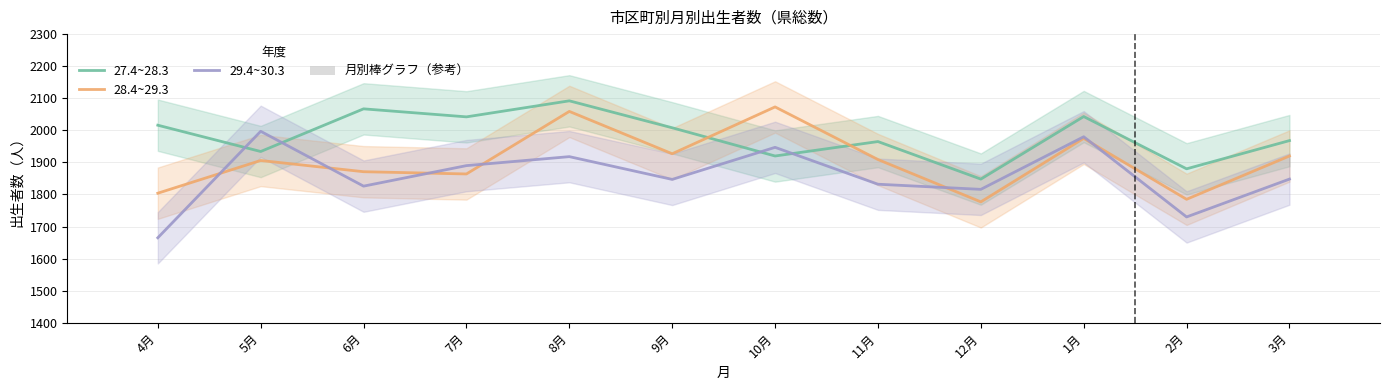

Which label corresponds to the largest value in the chart?

8月